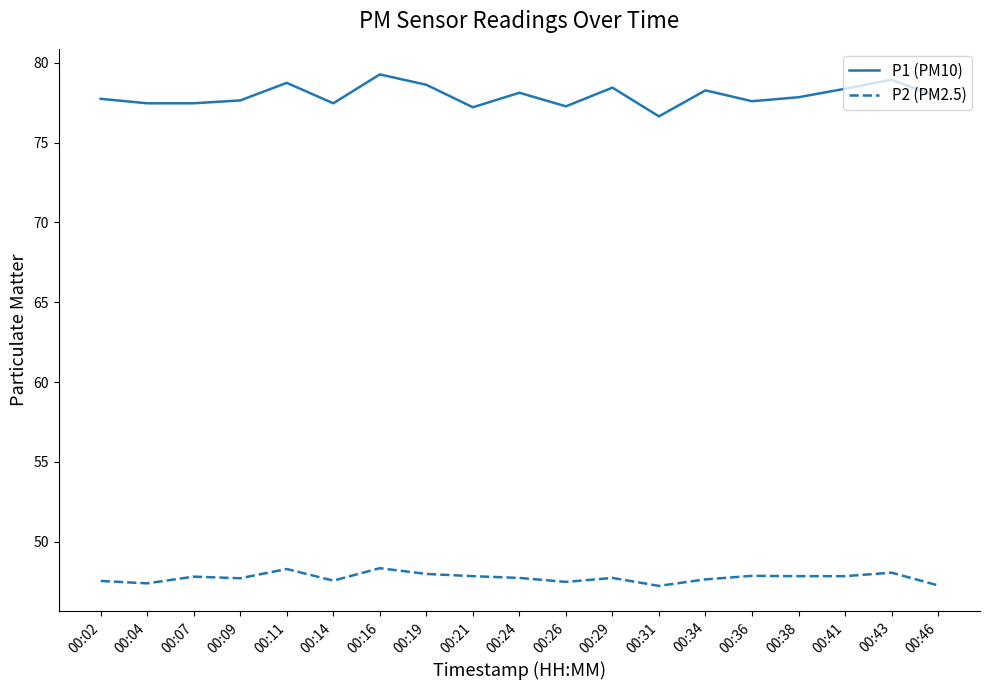

Which series has the largest range (max minus min)?

P1 (PM10)